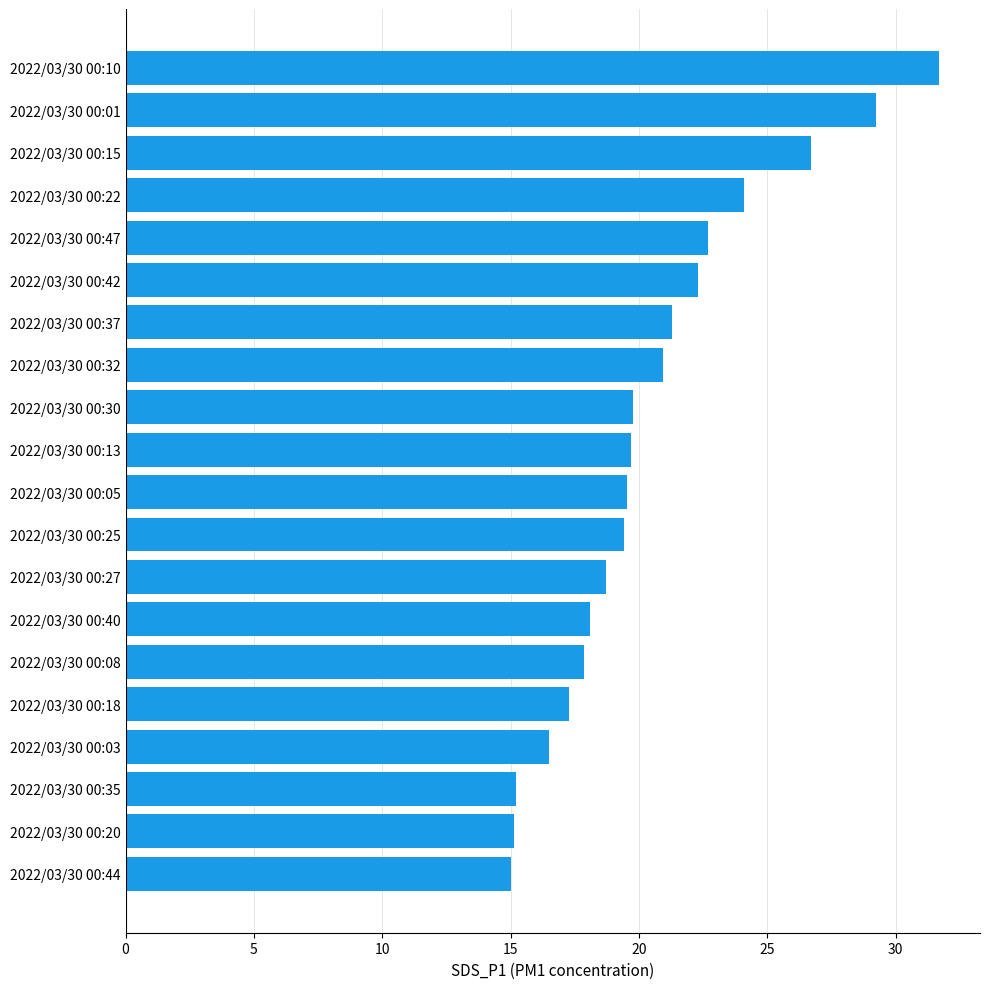

What is the change in value from 2022/03/30 00:35 to 2022/03/30 00:47?

+7.5